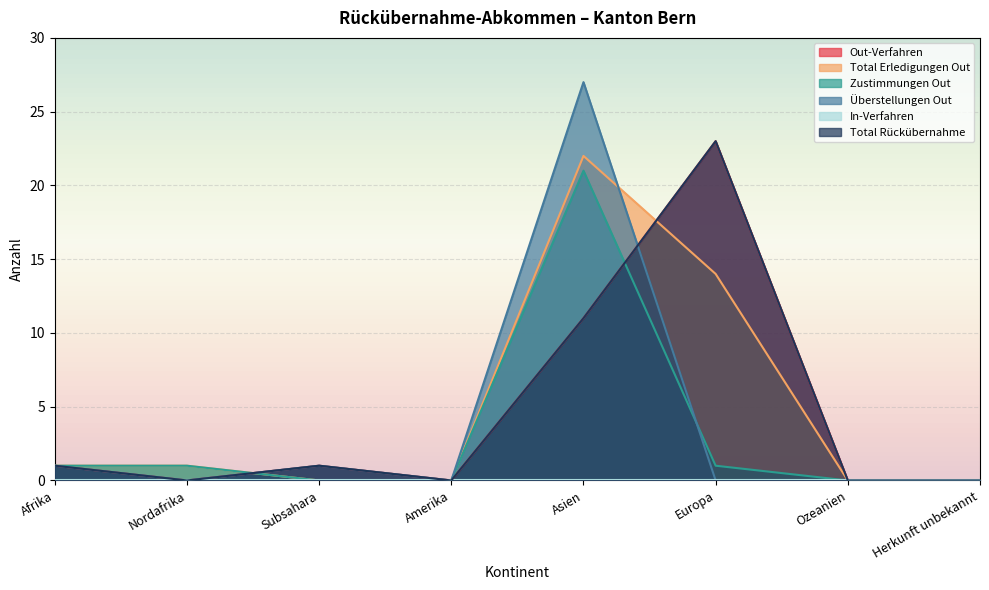

True or false: Zustimmungen Out has a value of 13 at Subsahara.

False